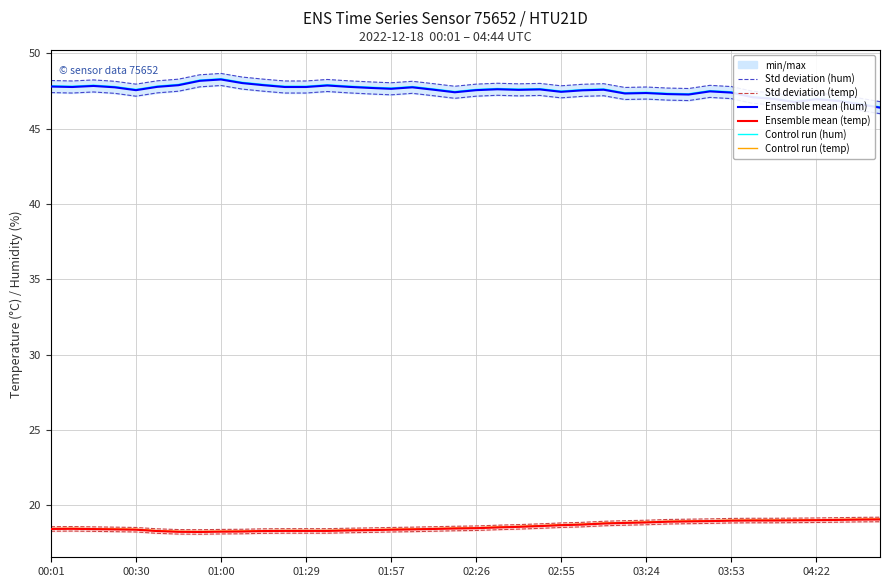

What is the difference between the maximum and minimum values in the Standard deviation (hum) series?

1.9